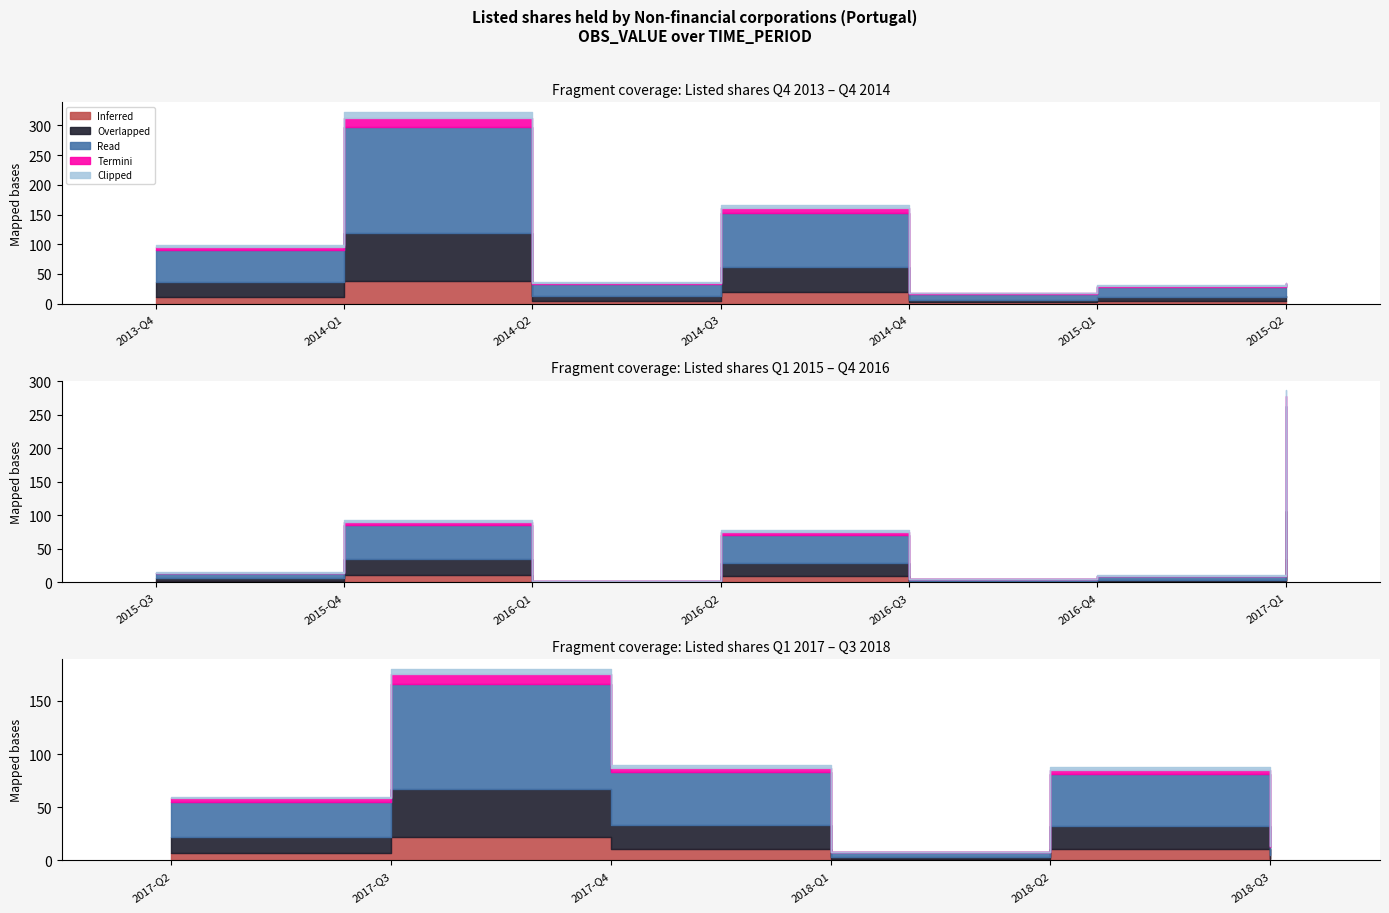

At which label is the value closest to 18?

2014-Q4